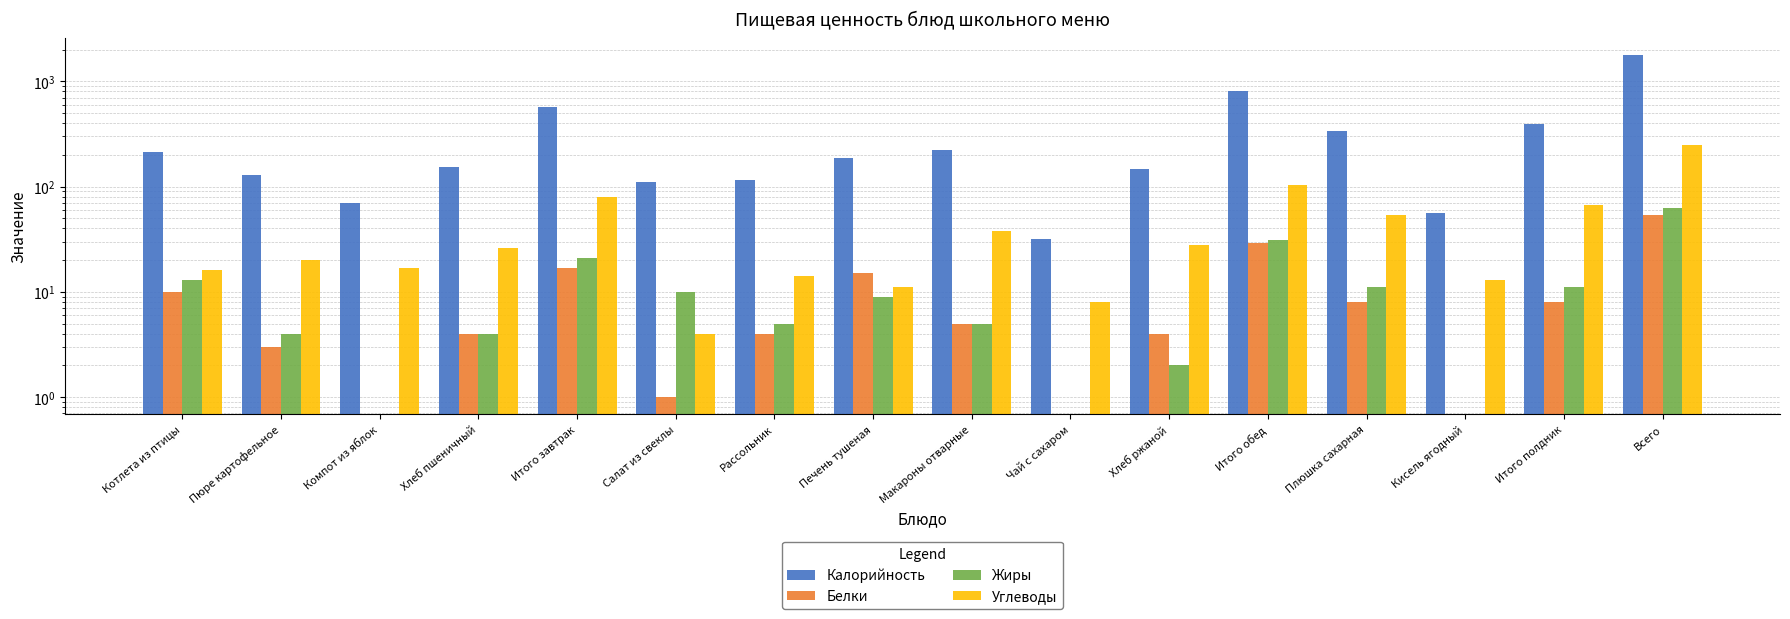

Which series has the largest range (max minus min)?

Калорийность